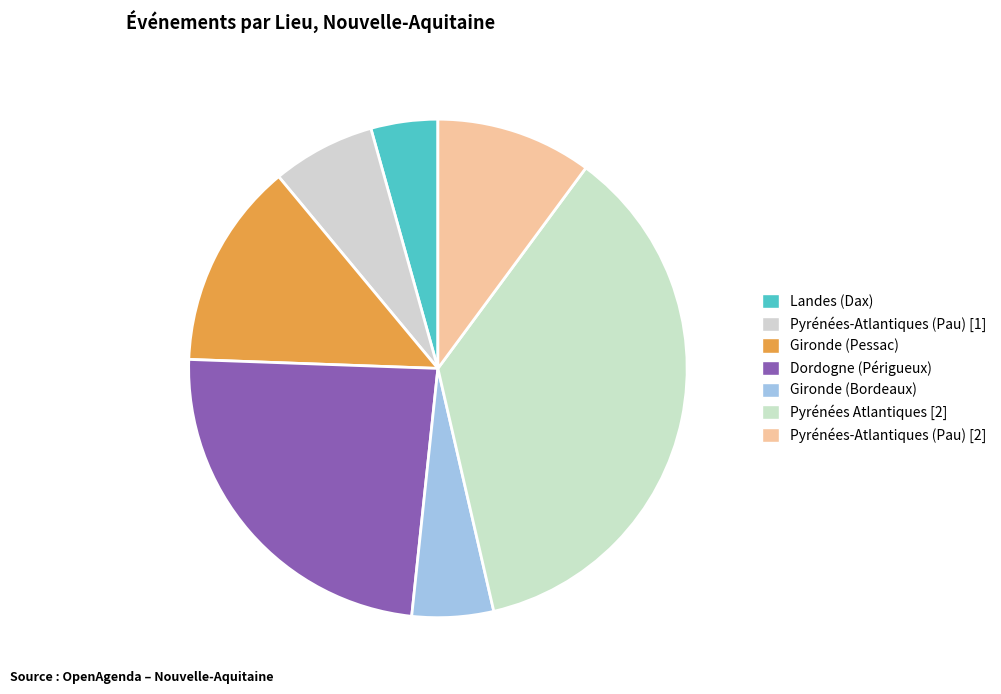

What percentage is the Pyrénées Atlantiques [2] slice, to the nearest percent?

36%